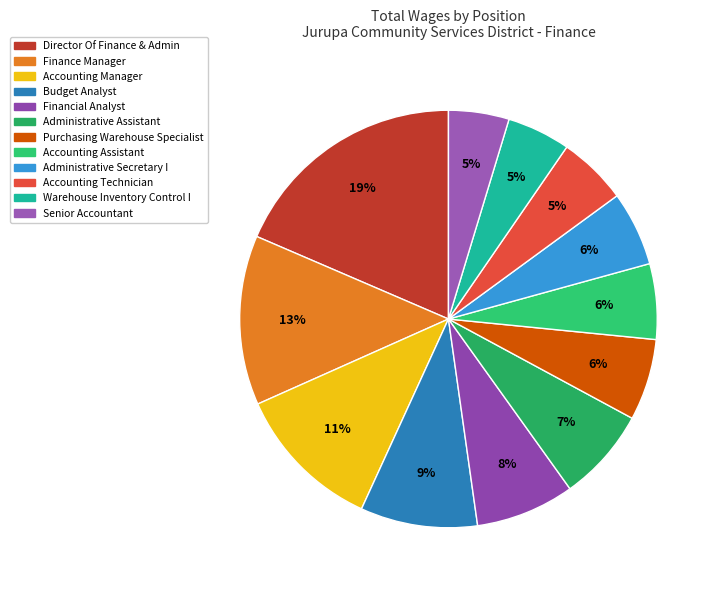

The Accounting Manager slice represents 23% of the pie. True or false?

False